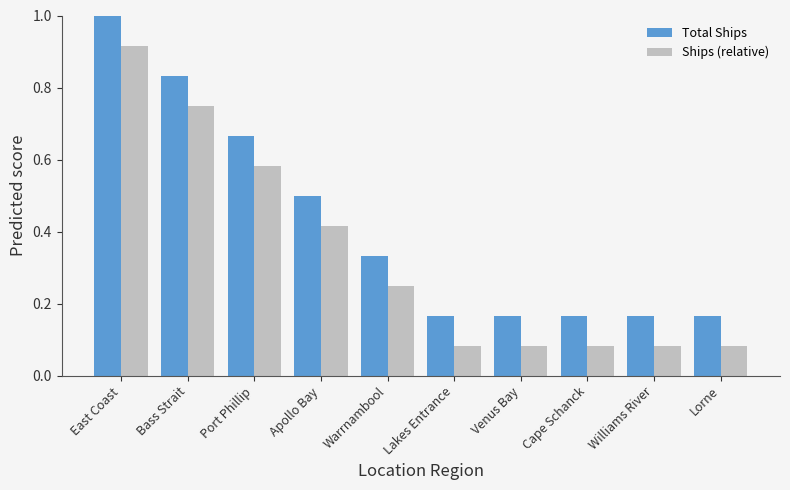

Is the value of Ships (relative) at Lakes Entrance greater than the value of Total Ships at Lorne?

No